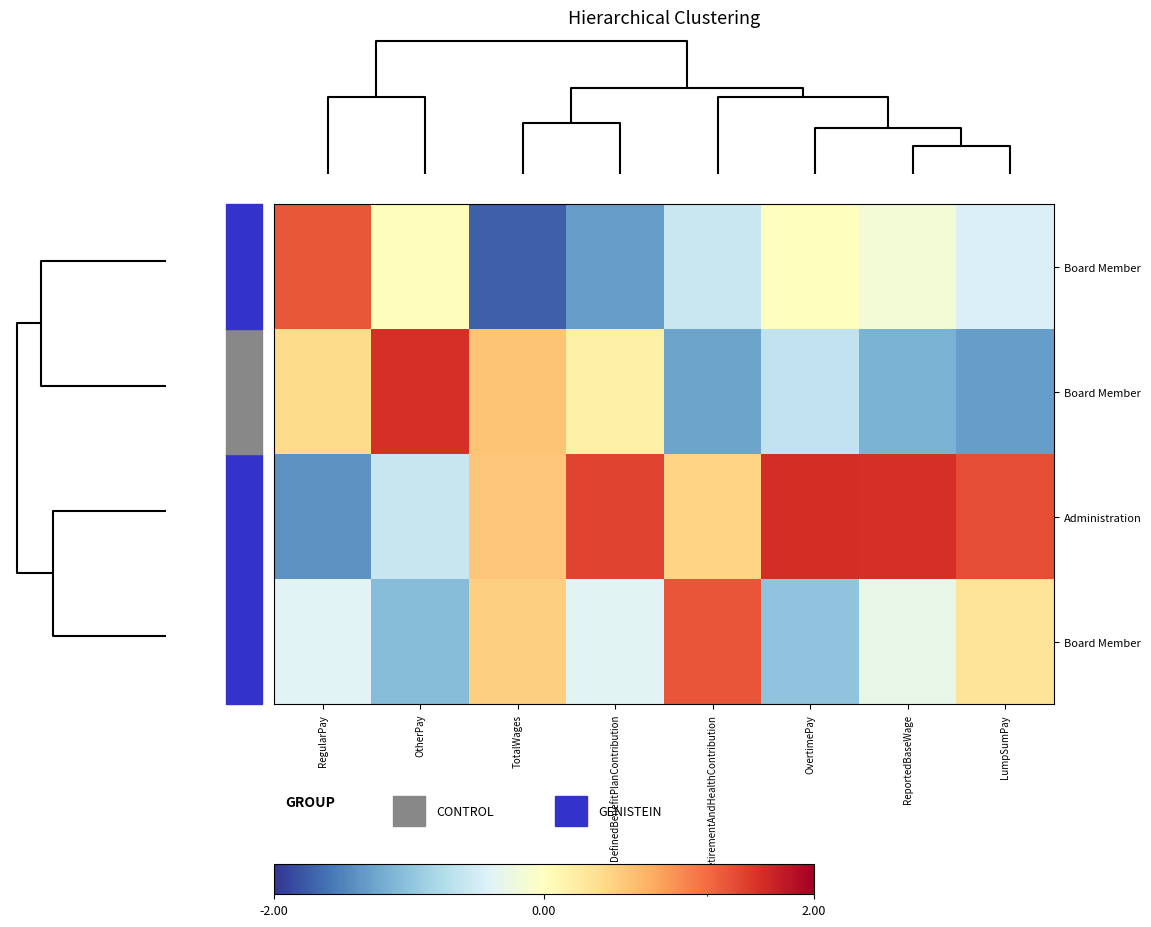

What is the maximum value shown in the chart?

1.6